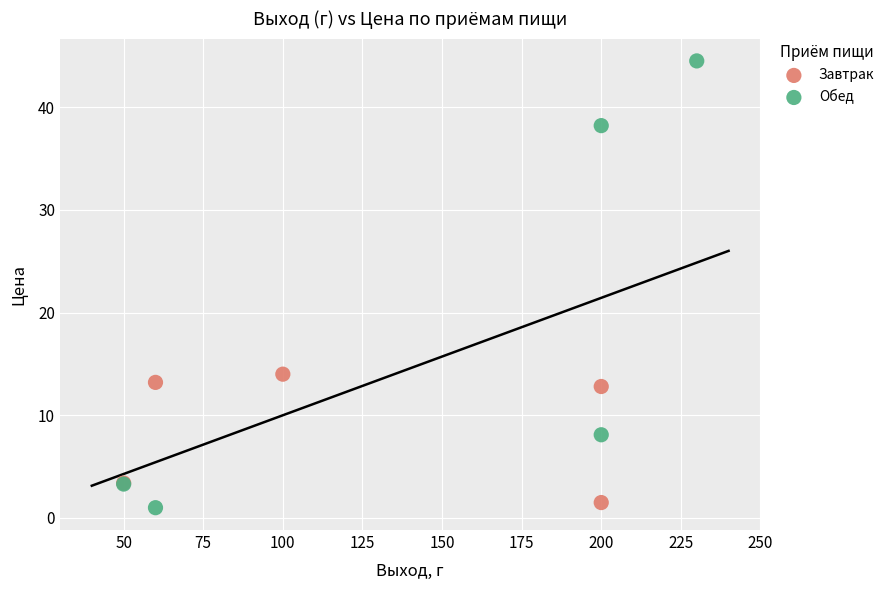

Which series contains the highest Y value?

Обед